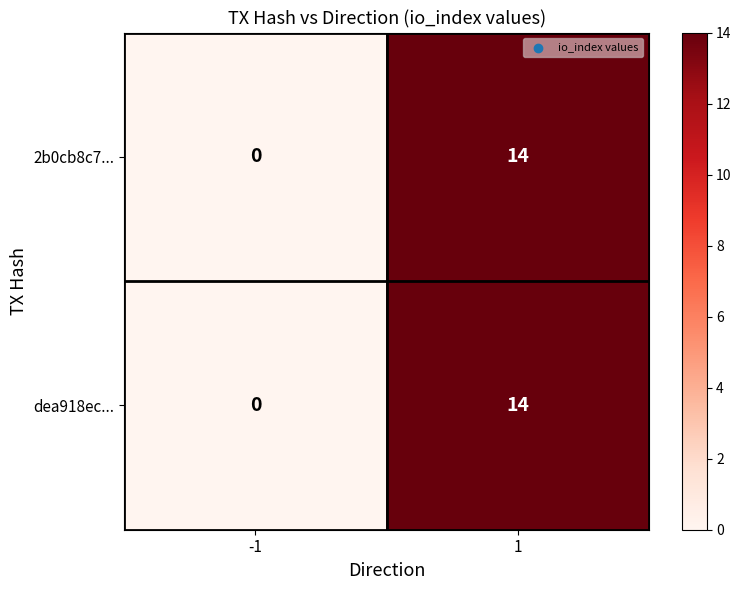

How many values in dea918ec... are above zero?

1